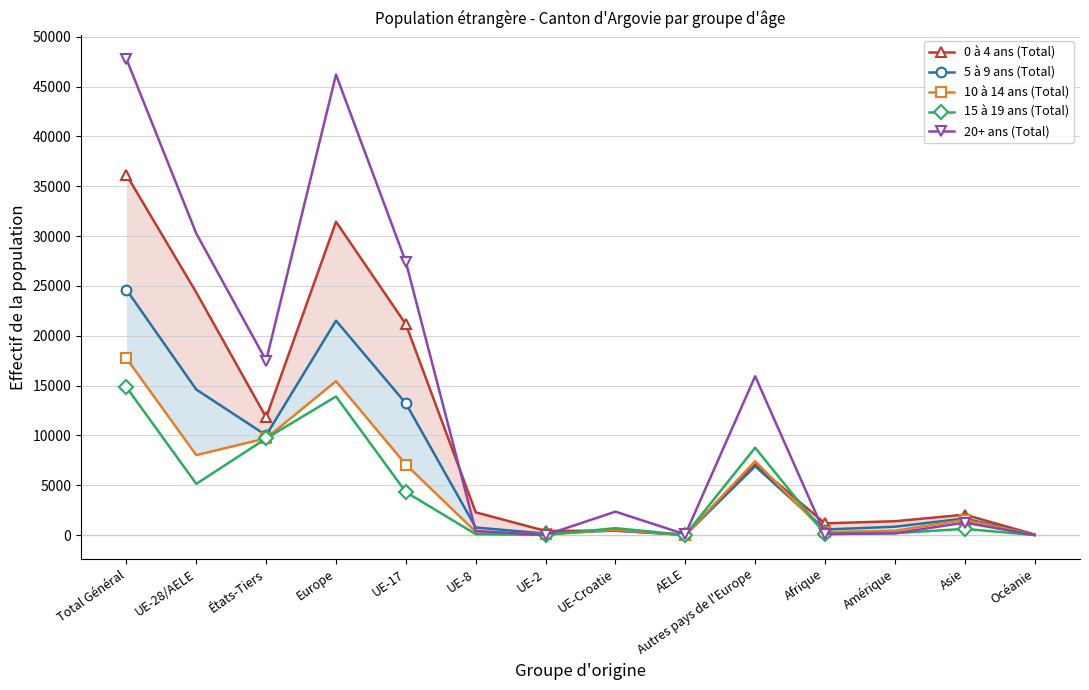

What is the label of the 9th point from the right?

UE-8